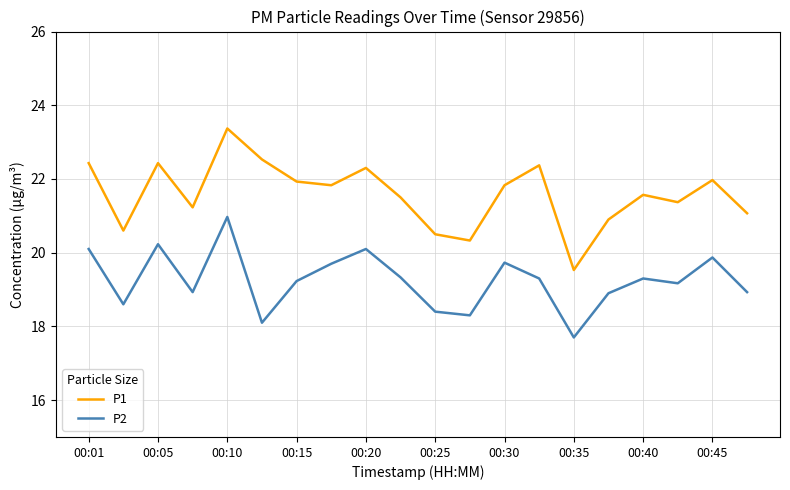

What is the sum of all P1 values?

431.6